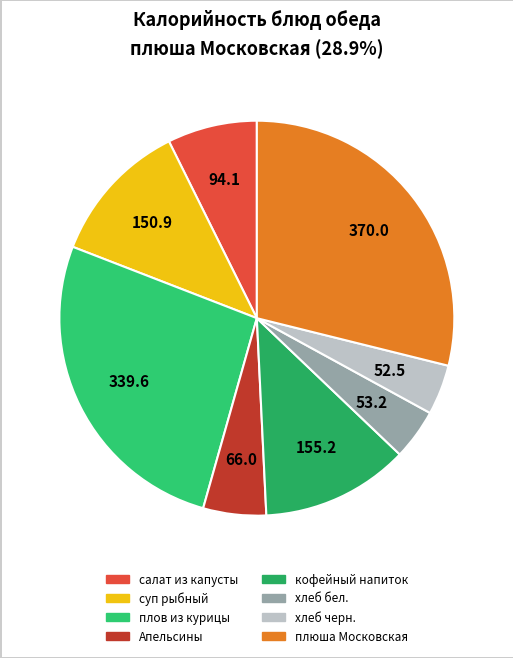

Which has a higher value, хлеб бел. or кофейный напиток?

кофейный напиток